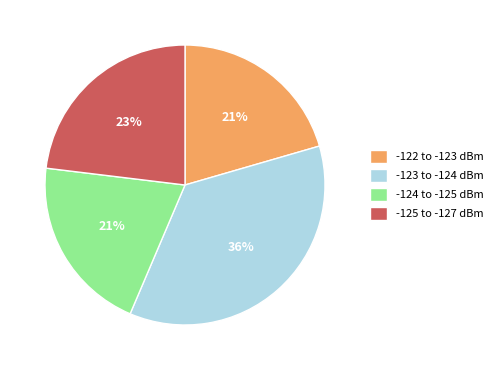

What percentage is the -125 to -127 dBm slice, to the nearest percent?

23%